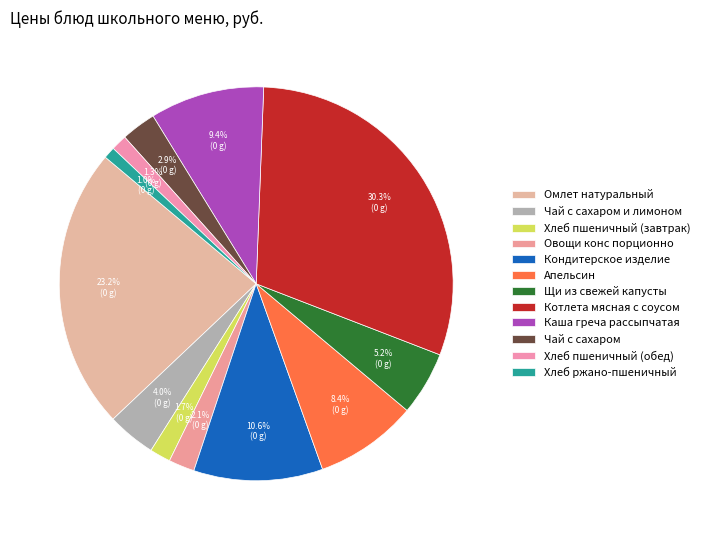

To the nearest percent, what is the difference between the Омлет натуральный and Котлета мясная с соусом slice percentages?

7%